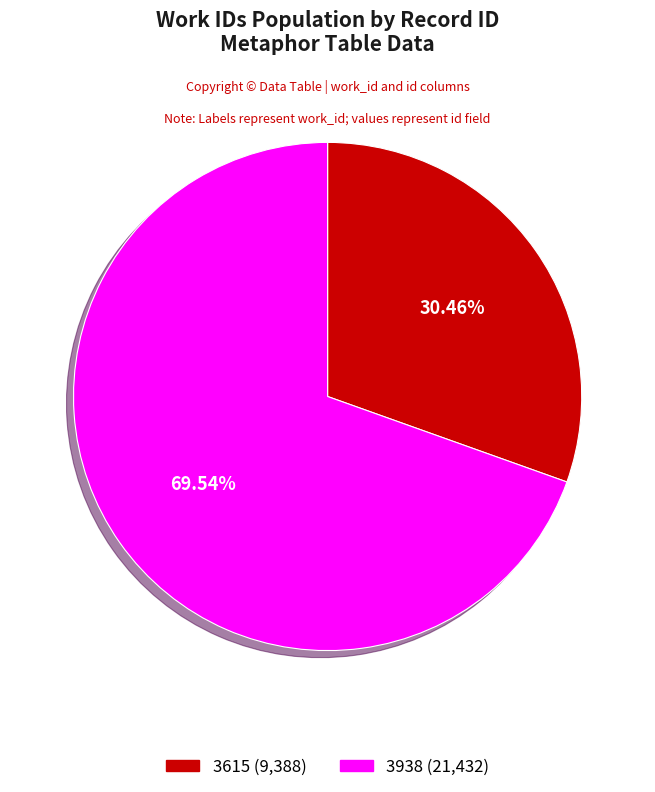

To the nearest percent, what is the difference between the 3615 and 3938 slice percentages?

39%